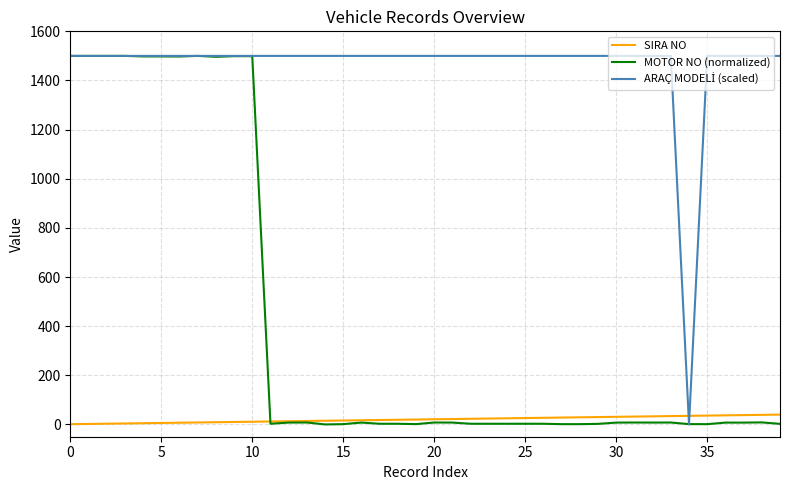

What is the maximum value for MOTOR NO (normalized)?

1500.0